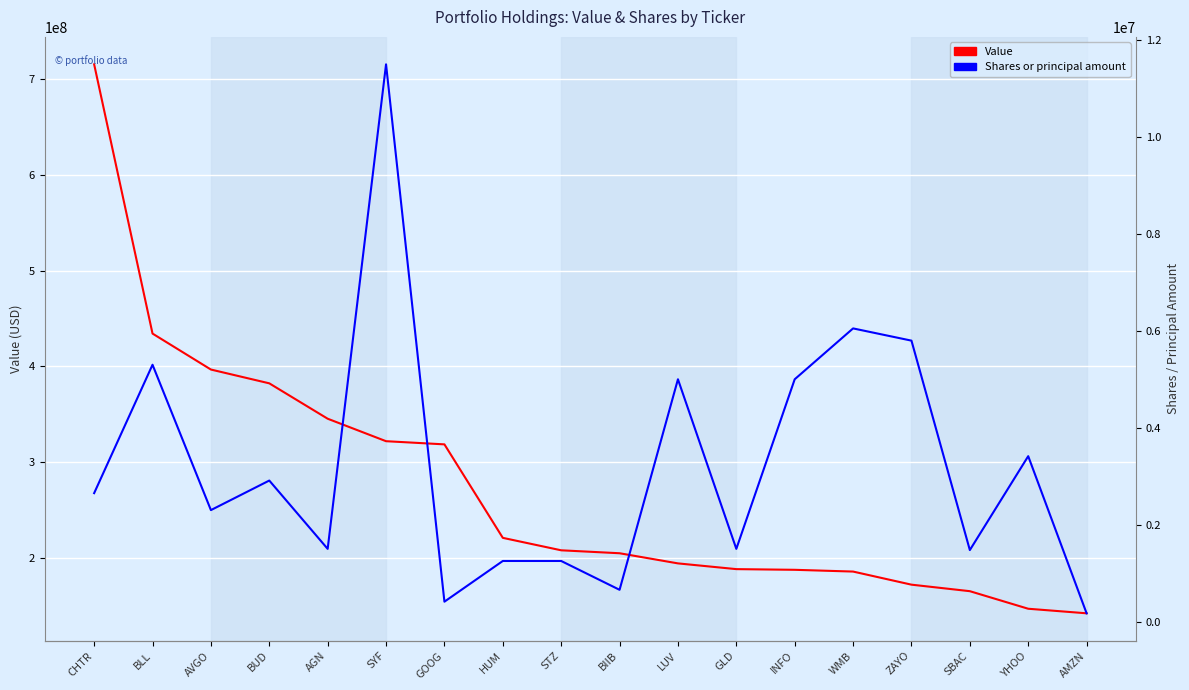

List the labels in order of Value value, smallest first.

AMZN, YHOO, SBAC, ZAYO, WMB, INFO, GLD, LUV, BIIB, STZ, HUM, GOOG, SYF, AGN, BUD, AVGO, BLL, CHTR